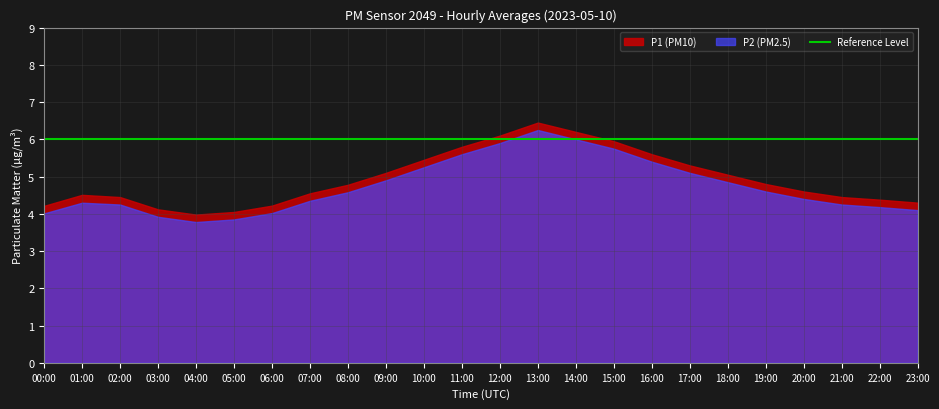

How many lines are shown in the chart?

2